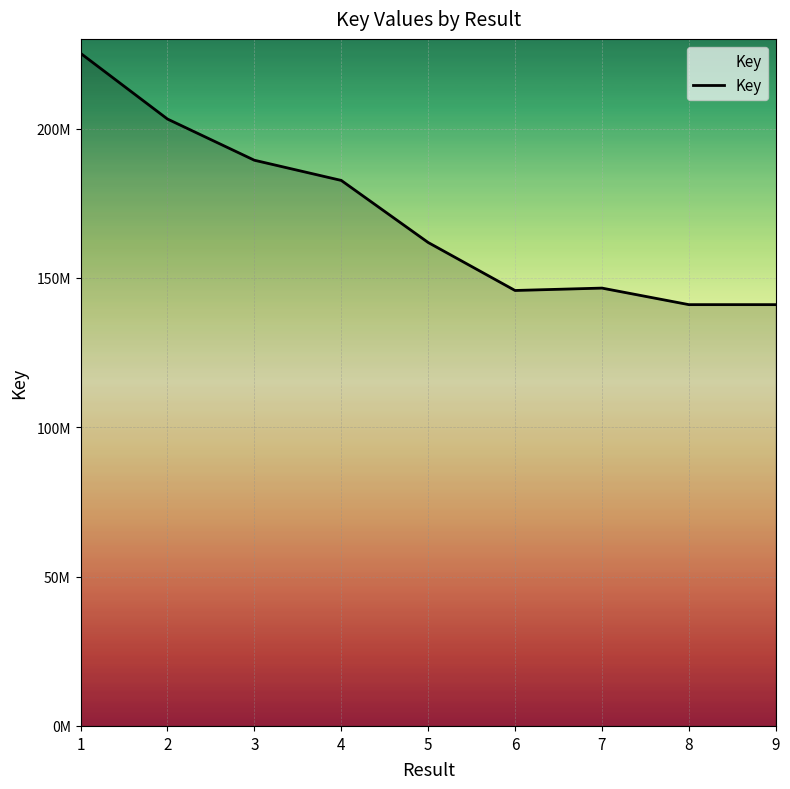

At which category does the data reach its first local valley?

6